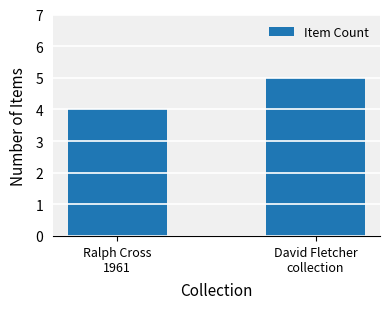

The chart shows a value of 1 at Ralph Cross
1961. True or false?

False